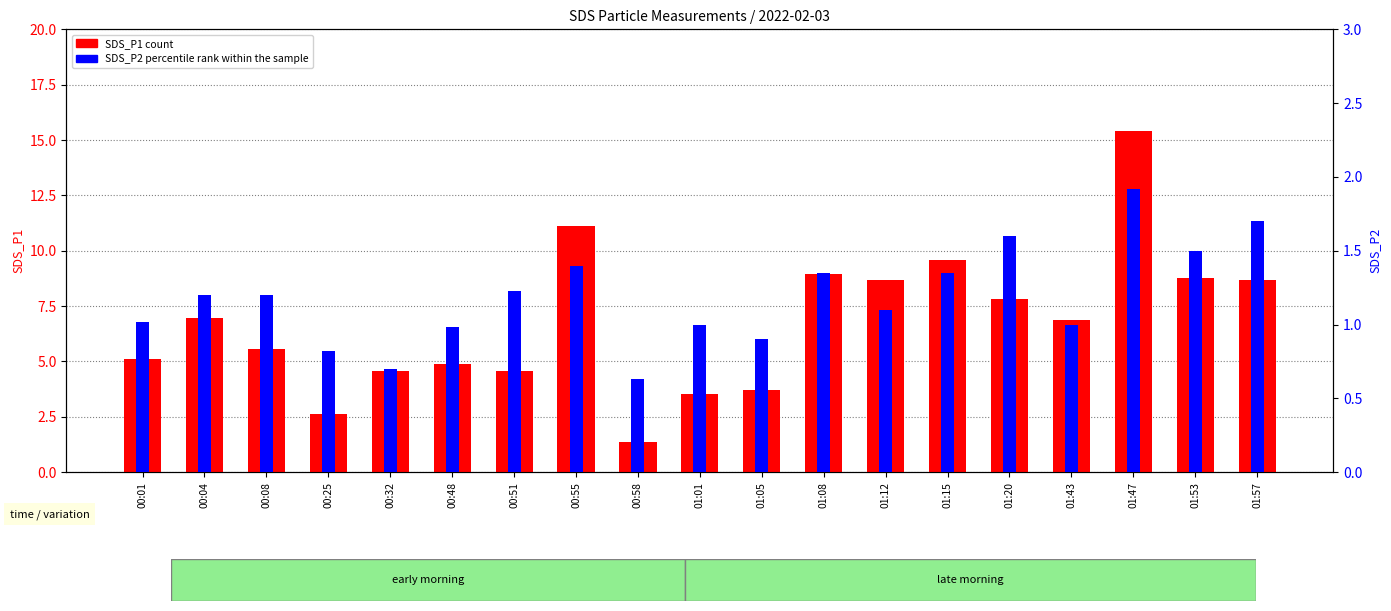

At which category is the sum across all series the highest?

01:47